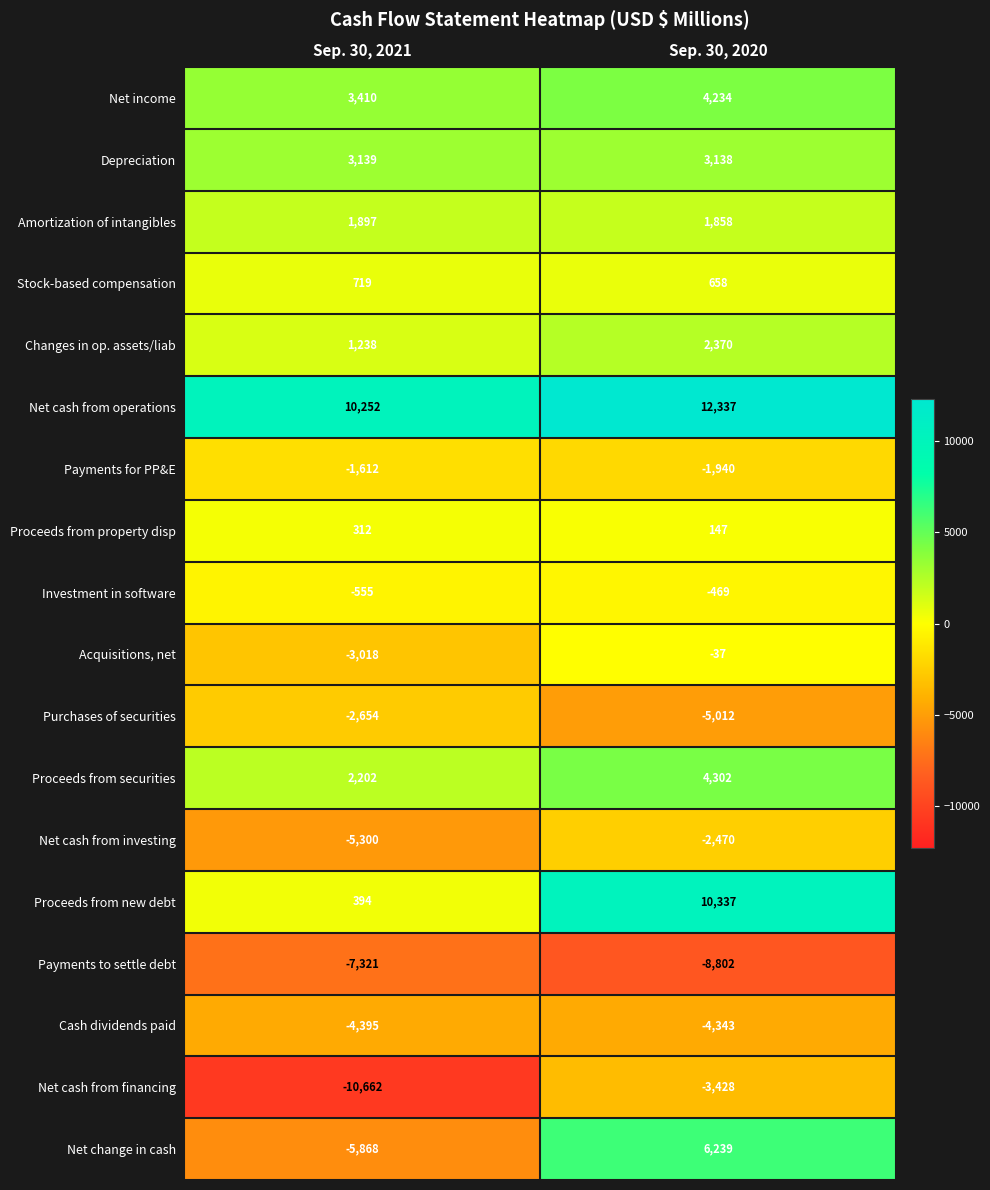

At Sep. 30, 2021, list the series in order from smallest to largest.

Net cash from financing, Payments to settle debt, Net change in cash, Net cash from investing, Cash dividends paid, Acquisitions, net, Purchases of securities, Payments for PP&E, Investment in software, Proceeds from property disp, Proceeds from new debt, Stock-based compensation, Changes in op. assets/liab, Amortization of intangibles, Proceeds from securities, Depreciation, Net income, Net cash from operations